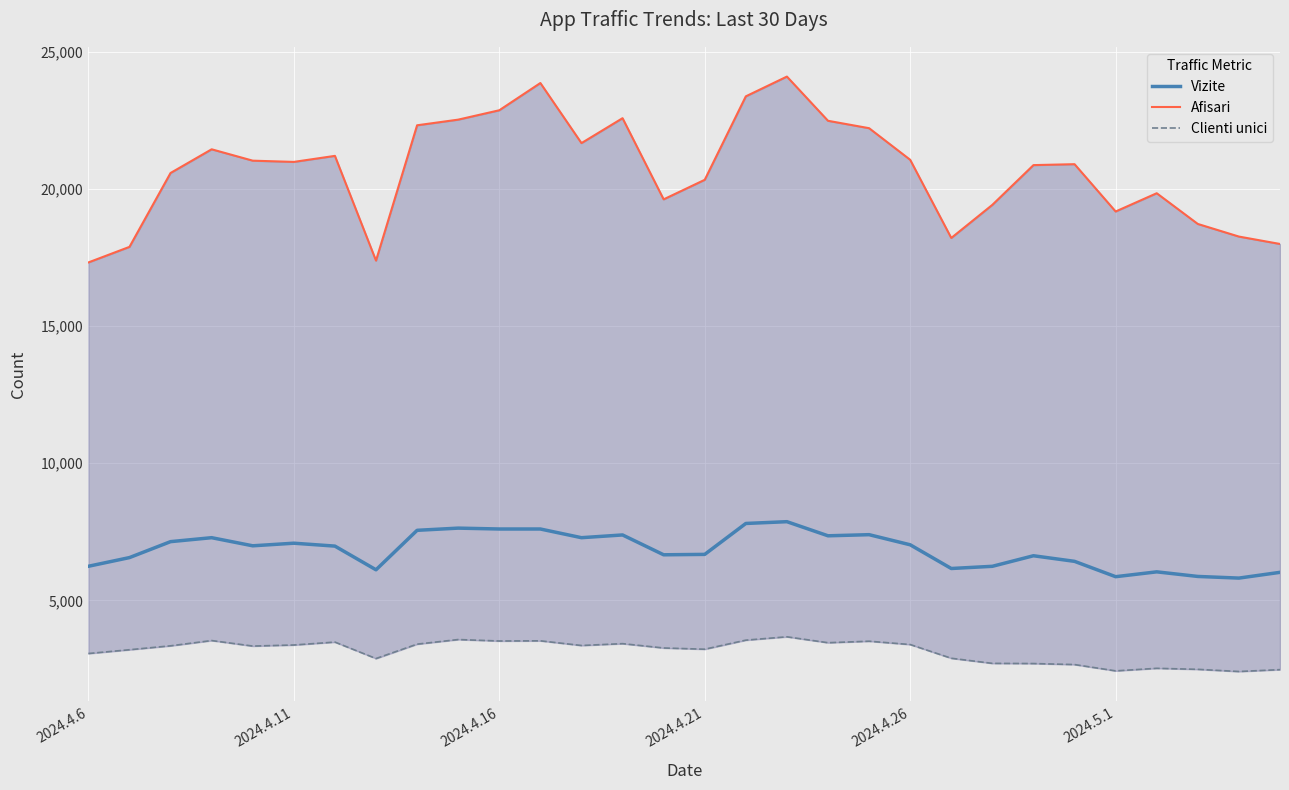

List the series in order of their overall mean, lowest first.

Clienti unici, Vizite, Afisari